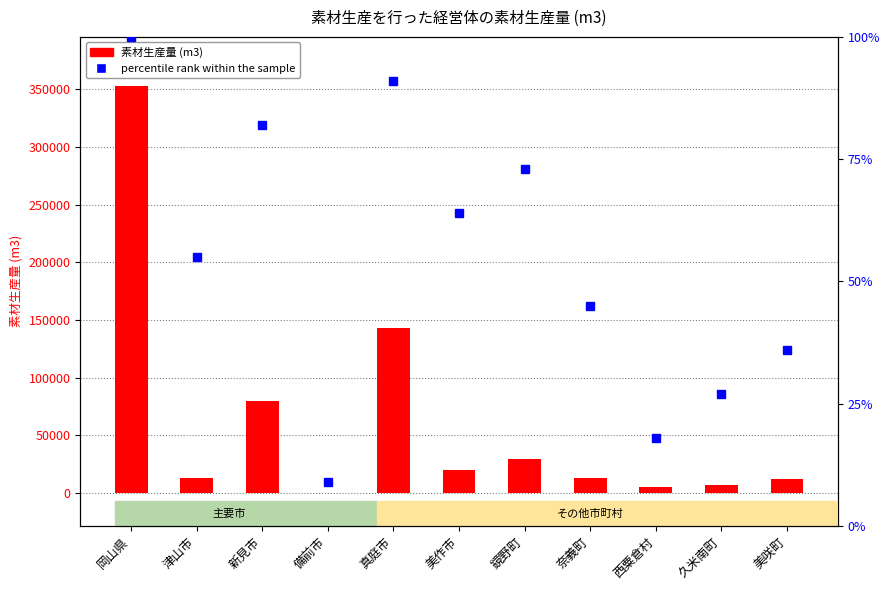

Where is 素材生産量 nearest to the value 176494?

真庭市